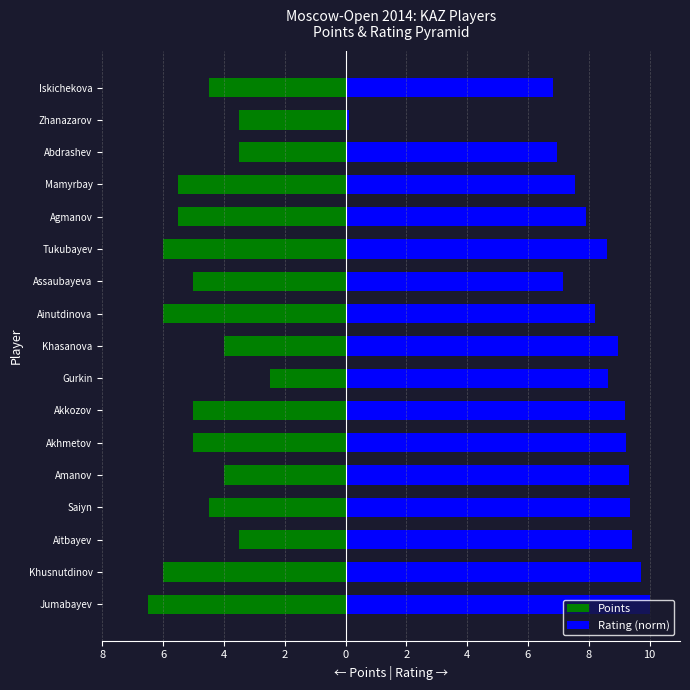

What is the difference between the maximum and minimum values in the Points series?

4.0